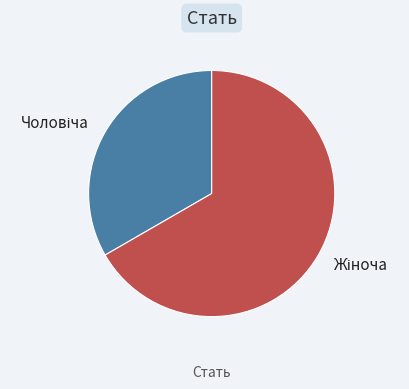

Is there a majority slice in this chart?

Yes